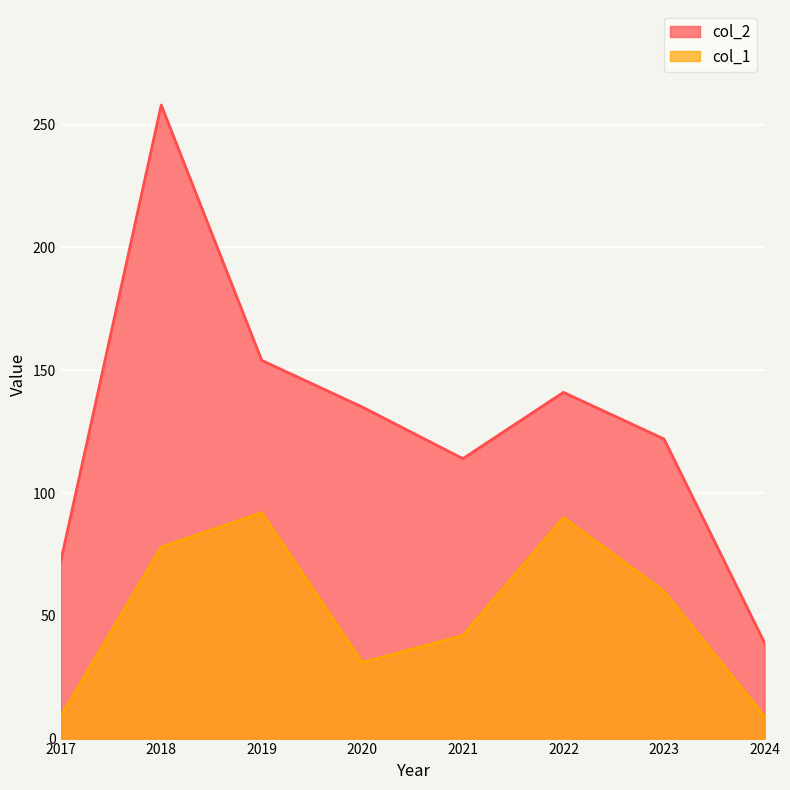

How many interior local peaks does the col_1 series have?

2